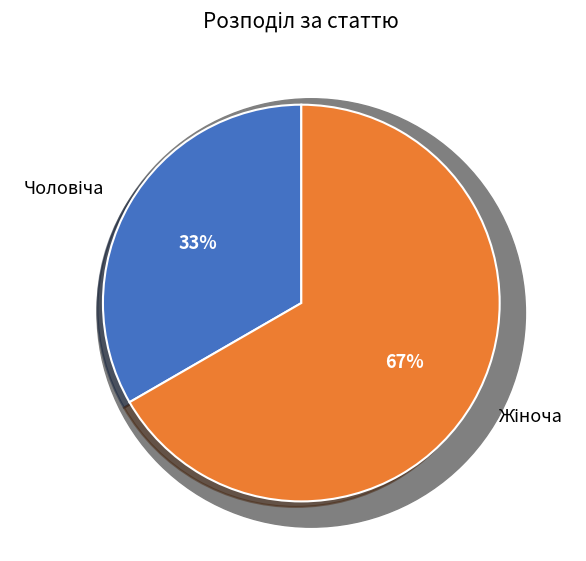

The Чоловіча slice represents 33% of the pie. True or false?

True